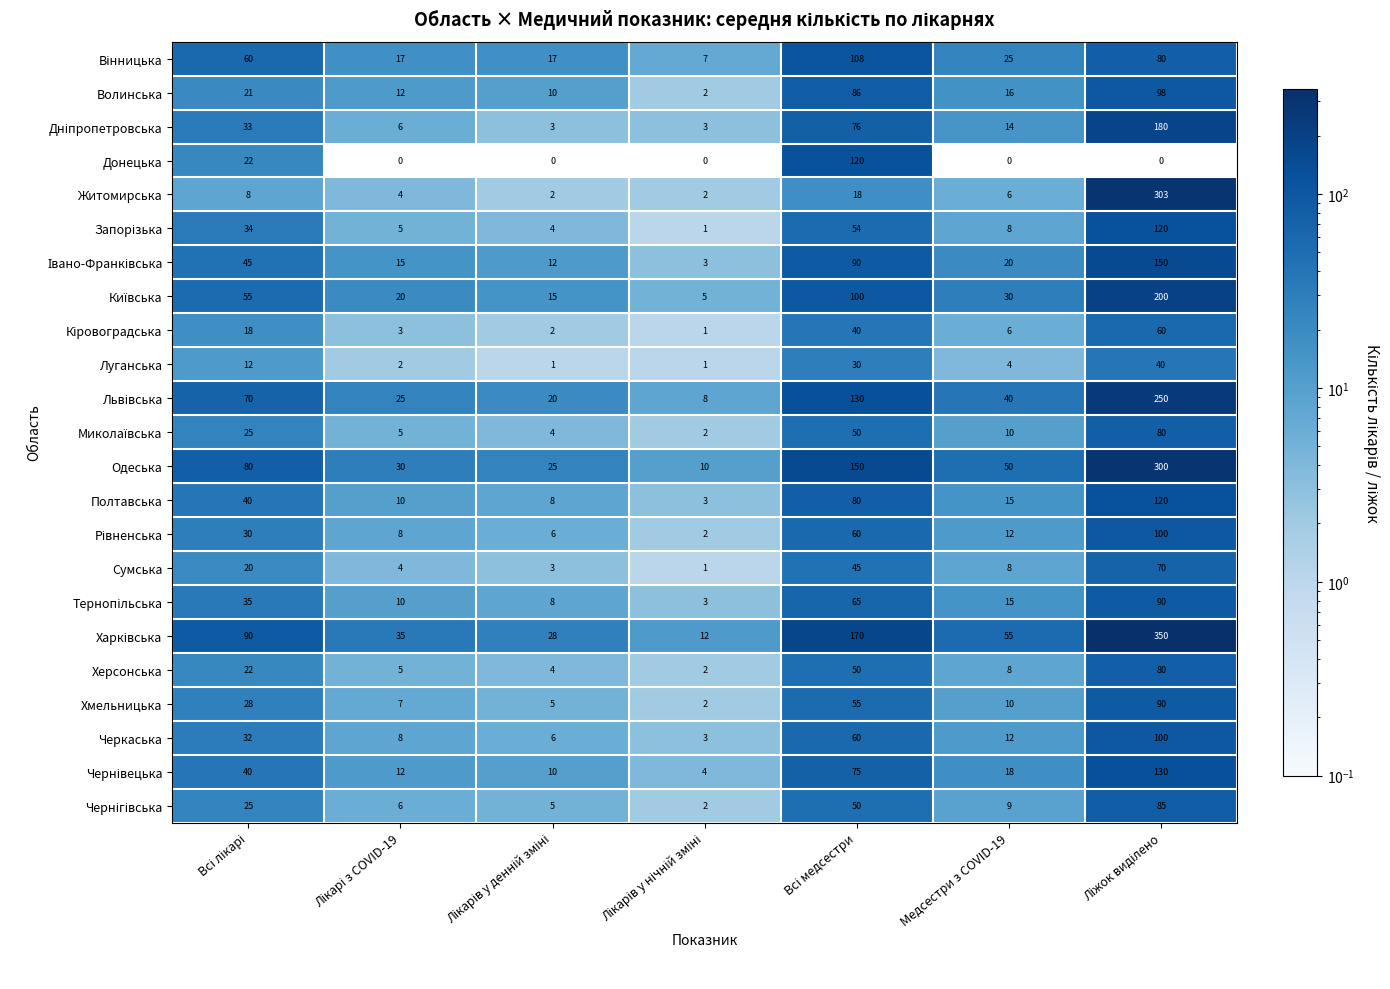

At which label does Київська reach its minimum?

Лікарів у нічній зміні